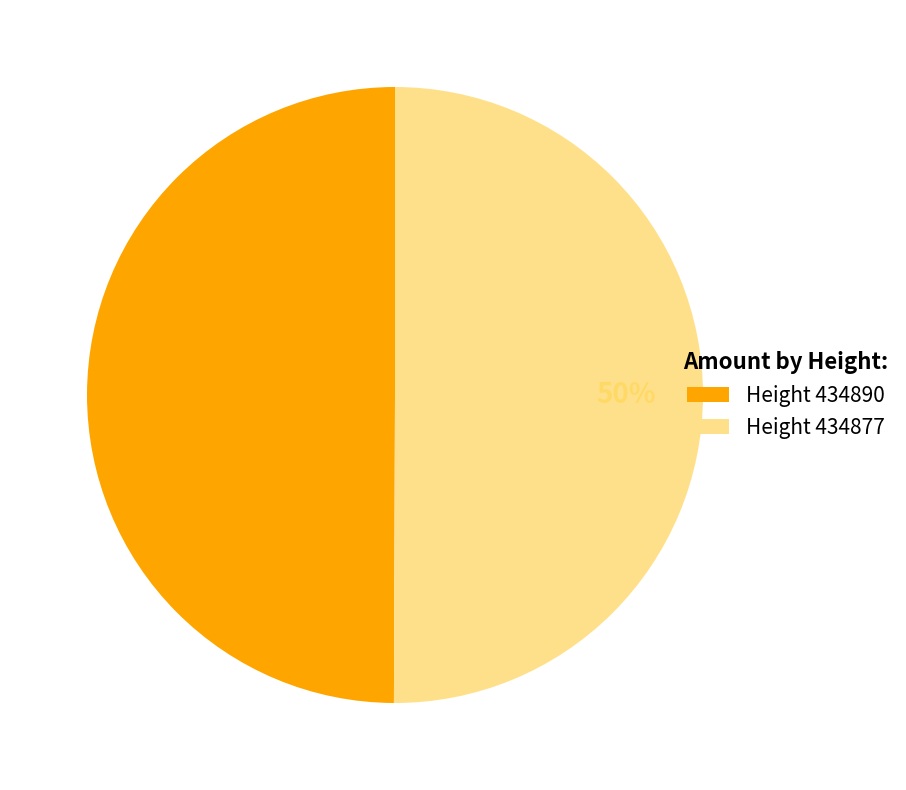

Does any single category account for the majority?

Yes